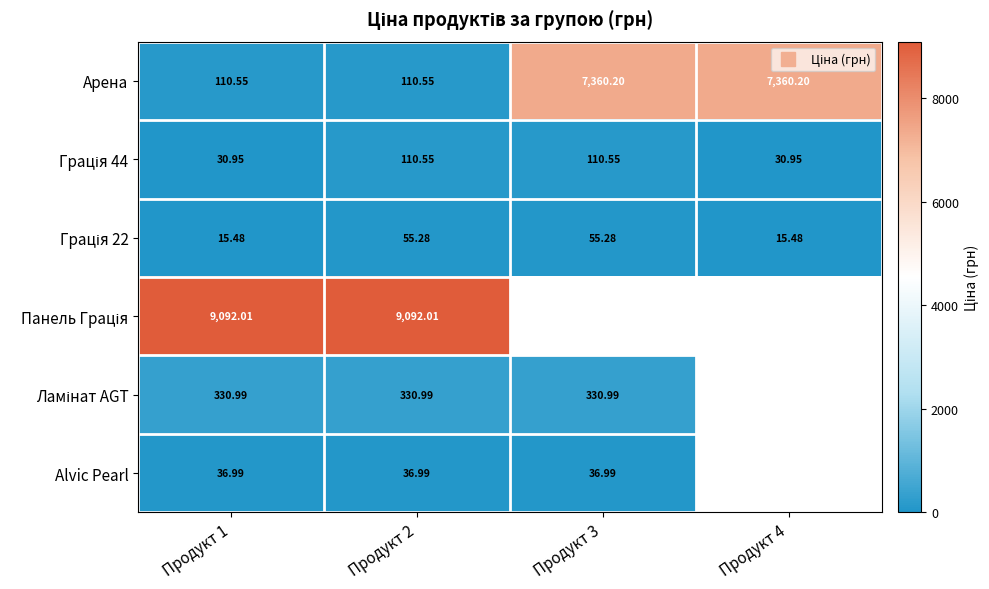

True or false: Грація 44 has a value of 110.5 at Продукт 2.

True